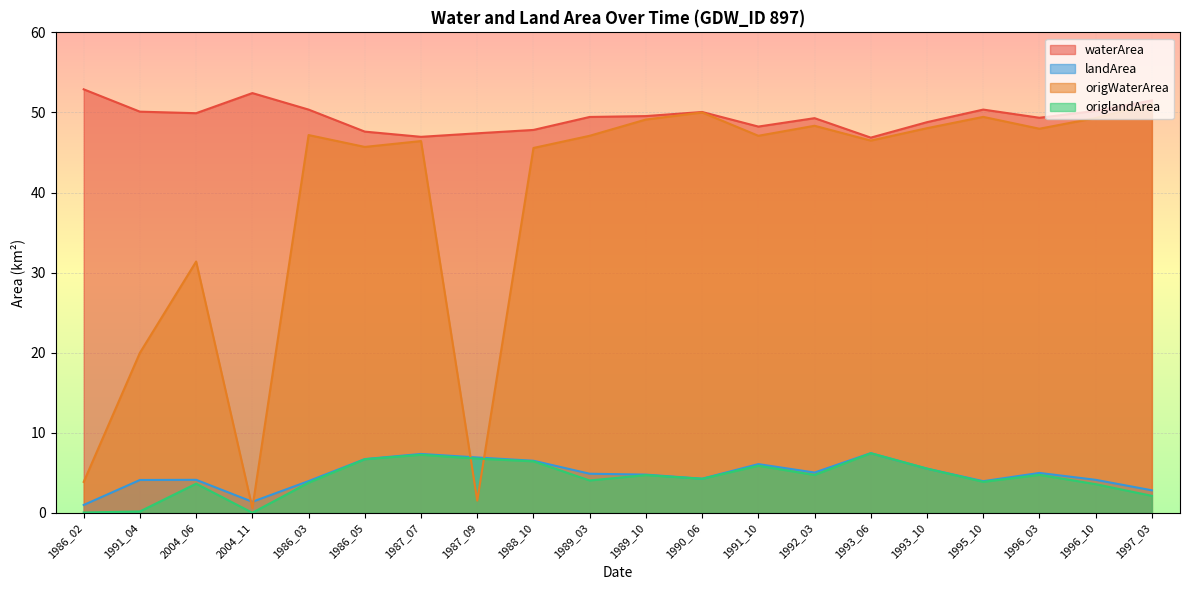

Which series has the largest total across all categories?

waterArea